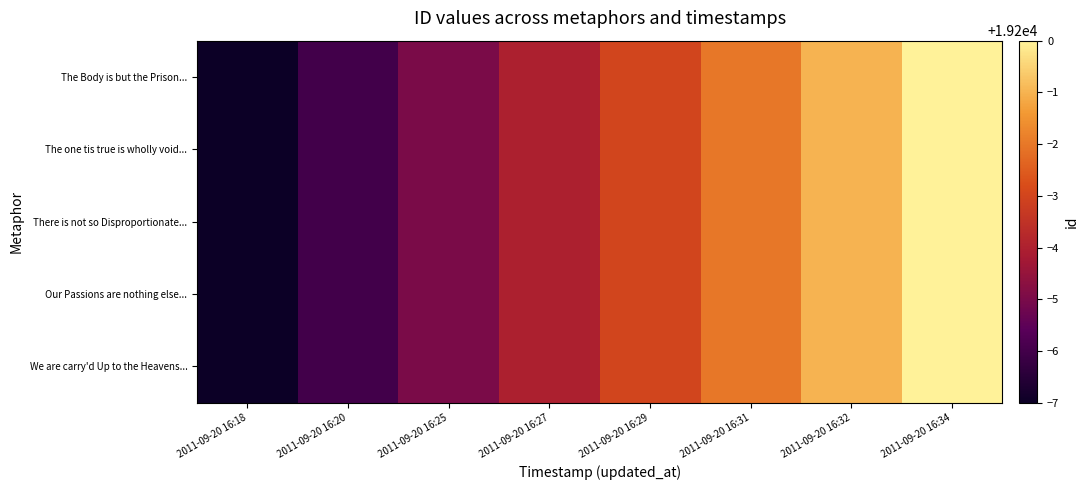

Between 2011-09-20 16:20 and 2011-09-20 16:18, which is larger?

2011-09-20 16:20